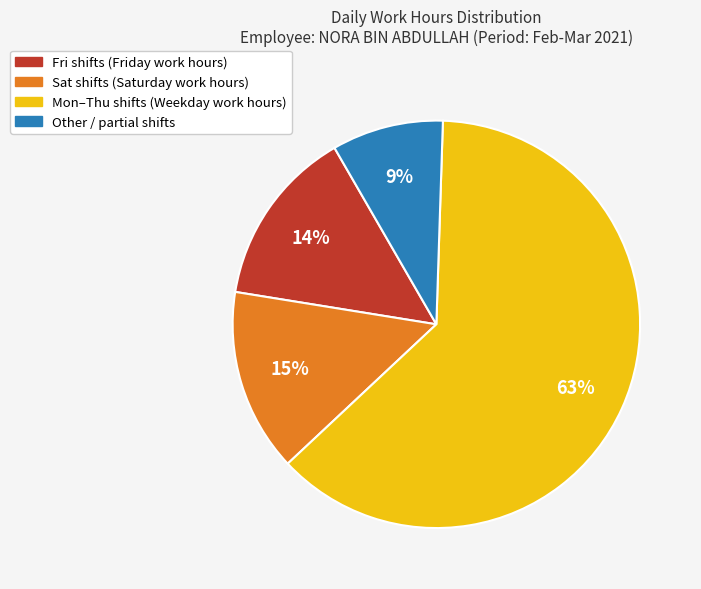

Is there a majority slice in this chart?

Yes